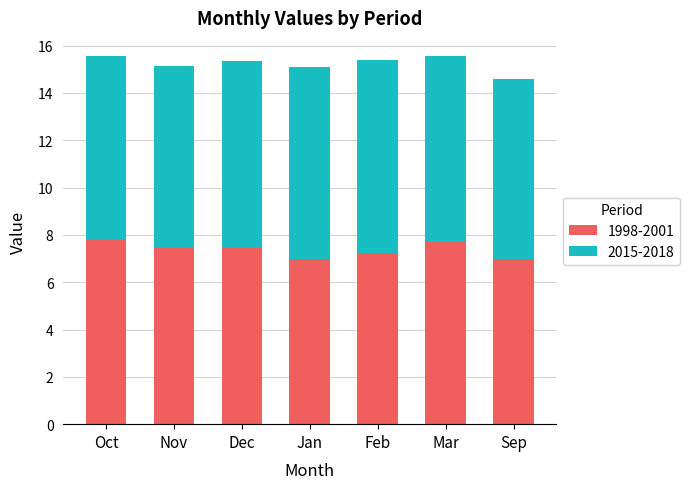

The 1998-2001 series shows 2.8 at Nov. True or false?

False